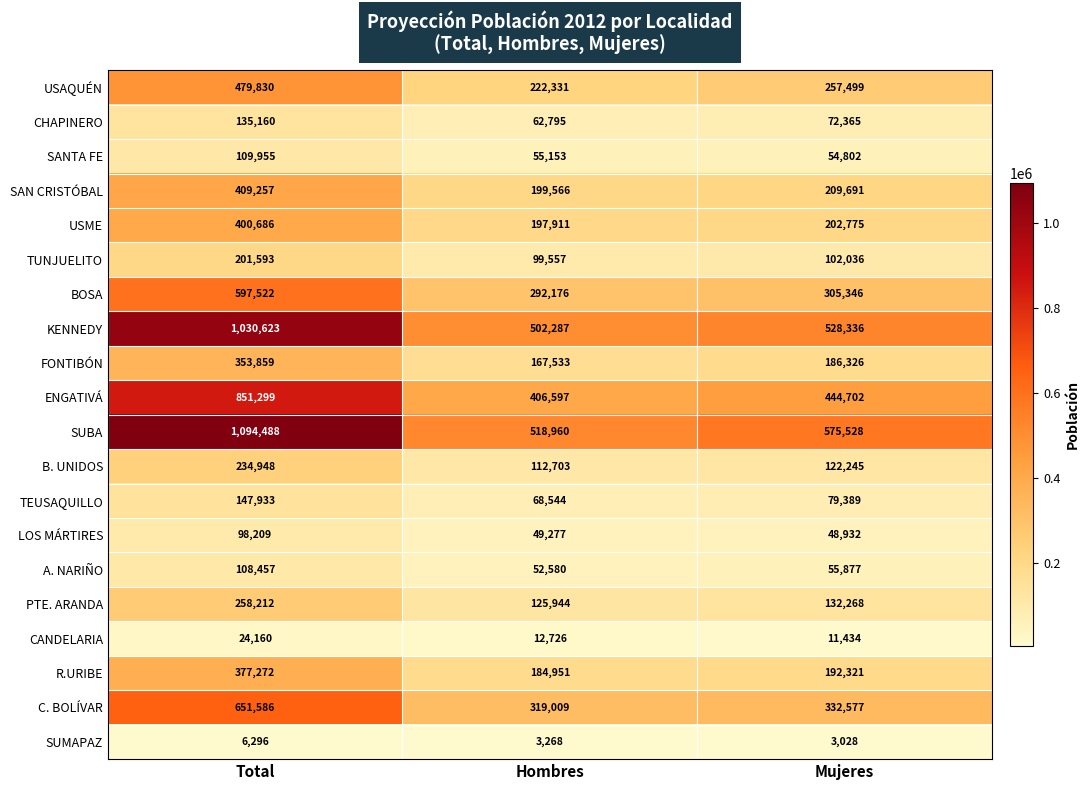

What is the difference between the maximum and minimum values in the ENGATIVÁ series?

444702